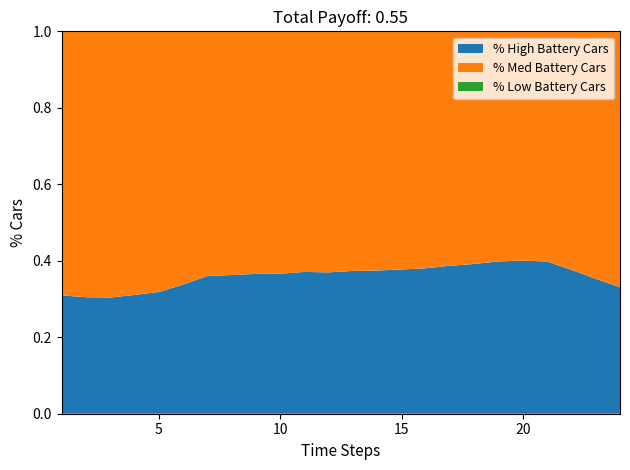

What is the total value across all series at 10?

1.0